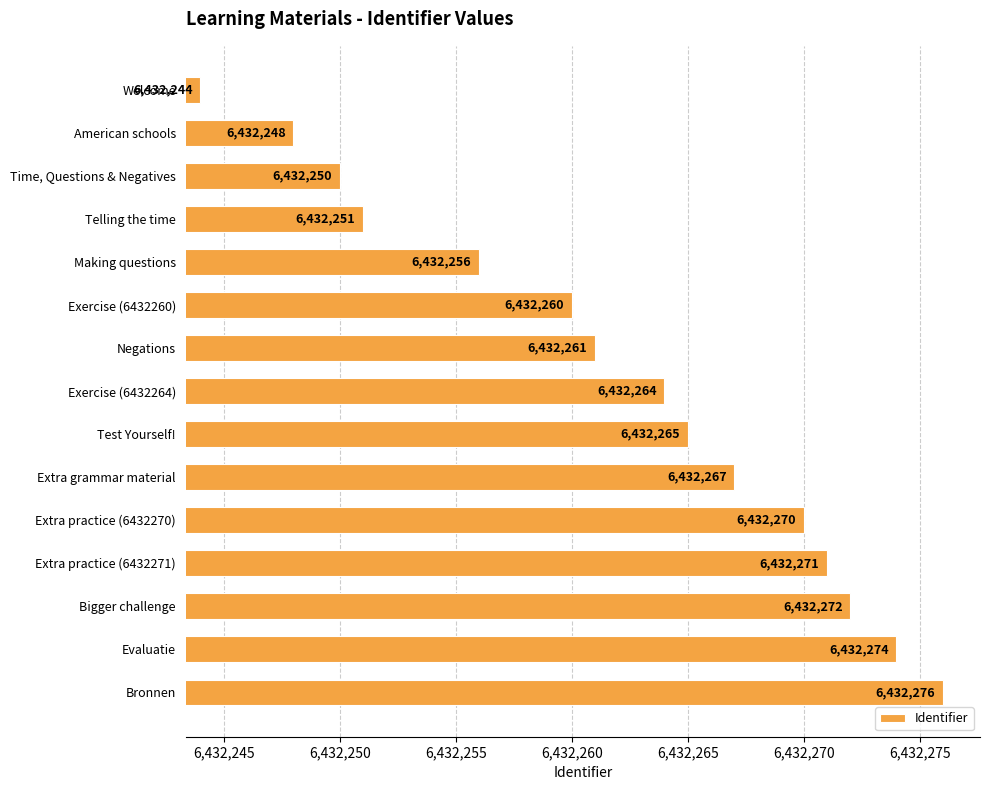

Rank the categories by value from lowest to highest.

Welcome, American schools, Time, Questions & Negatives, Telling the time, Making questions, Exercise (6432260), Negations, Exercise (6432264), Test Yourself!, Extra grammar material, Extra practice (6432270), Extra practice (6432271), Bigger challenge, Evaluatie, Bronnen